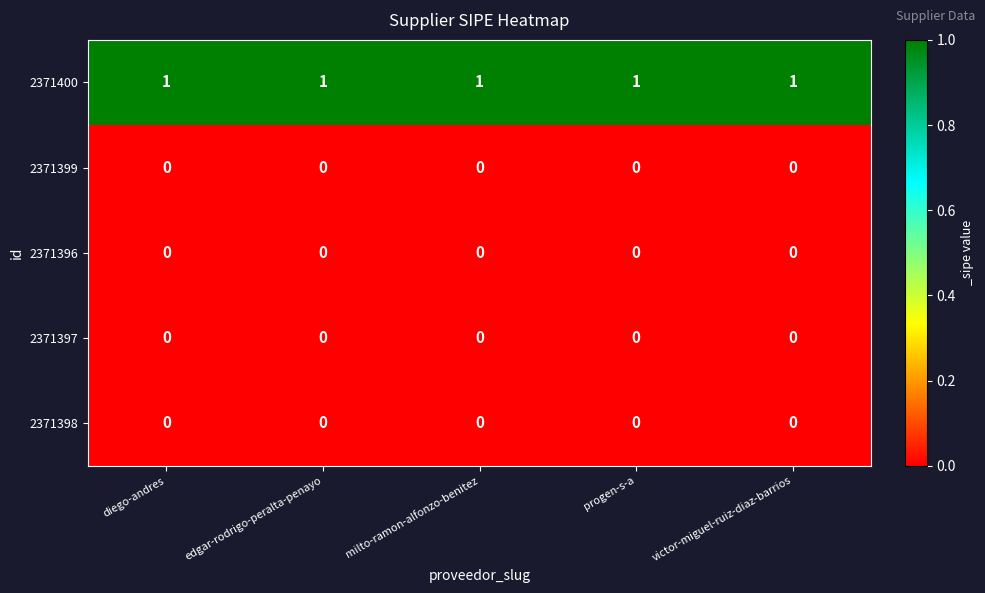

True or false: 2371400 has a value of 2 at edgar-rodrigo-peralta-penayo.

False